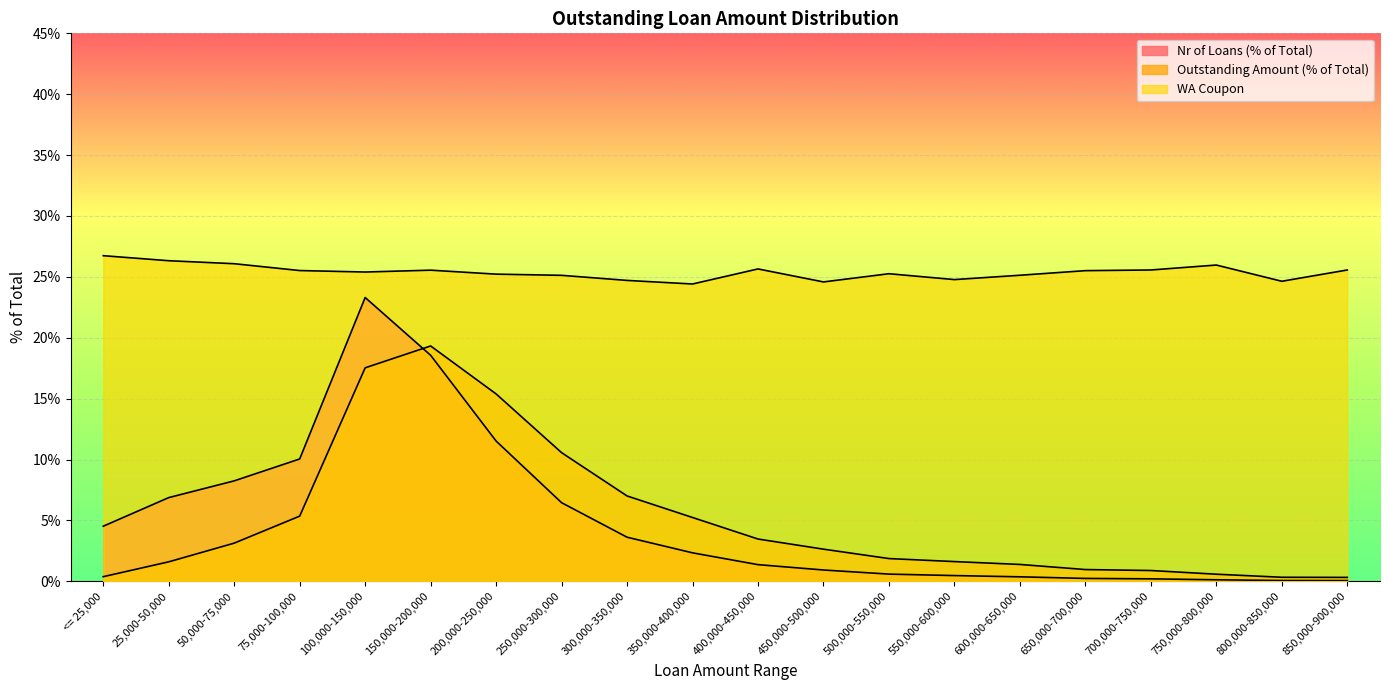

Reading left to right, what are all the values shown in this chart?

Nr of Loans (% of Total): 0.0	0.1	0.1	0.1	0.2	0.2	0.1	0.1	0.0	0.0	0.0	0.0	0.0	0.0	0.0	0.0	0.0	0.0	0.0	0.0
Outstanding Amount (% of Total): 0.0	0.0	0.0	0.1	0.2	0.2	0.2	0.1	0.1	0.1	0.0	0.0	0.0	0.0	0.0	0.0	0.0	0.0	0.0	0.0
WA Coupon: 0.3	0.3	0.3	0.3	0.3	0.3	0.3	0.3	0.2	0.2	0.3	0.2	0.3	0.2	0.3	0.3	0.3	0.3	0.2	0.3